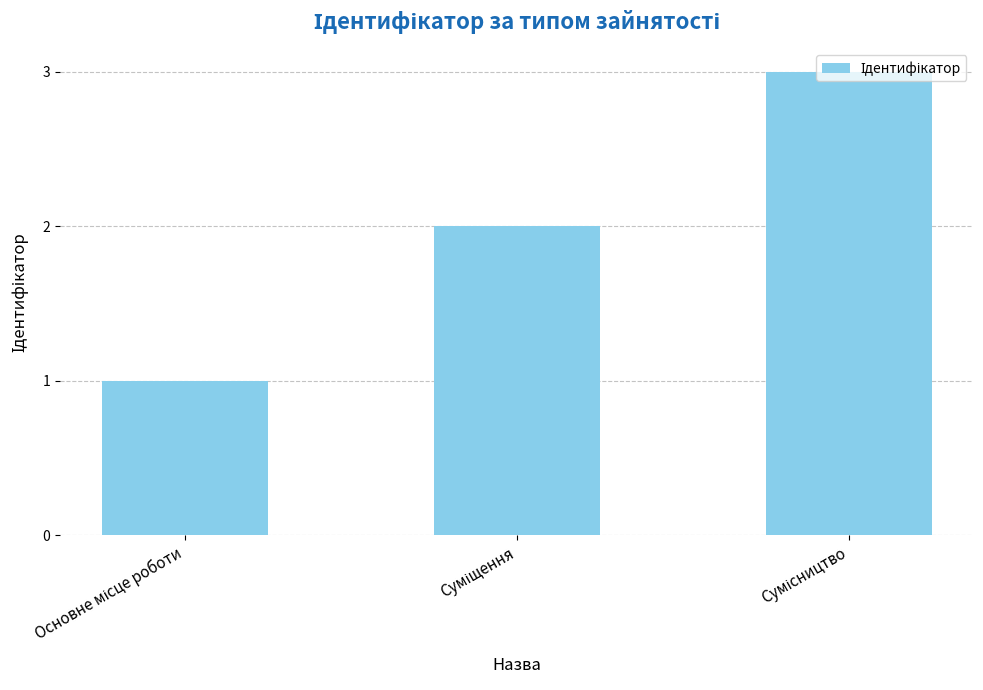

What is the sum of all values?

6